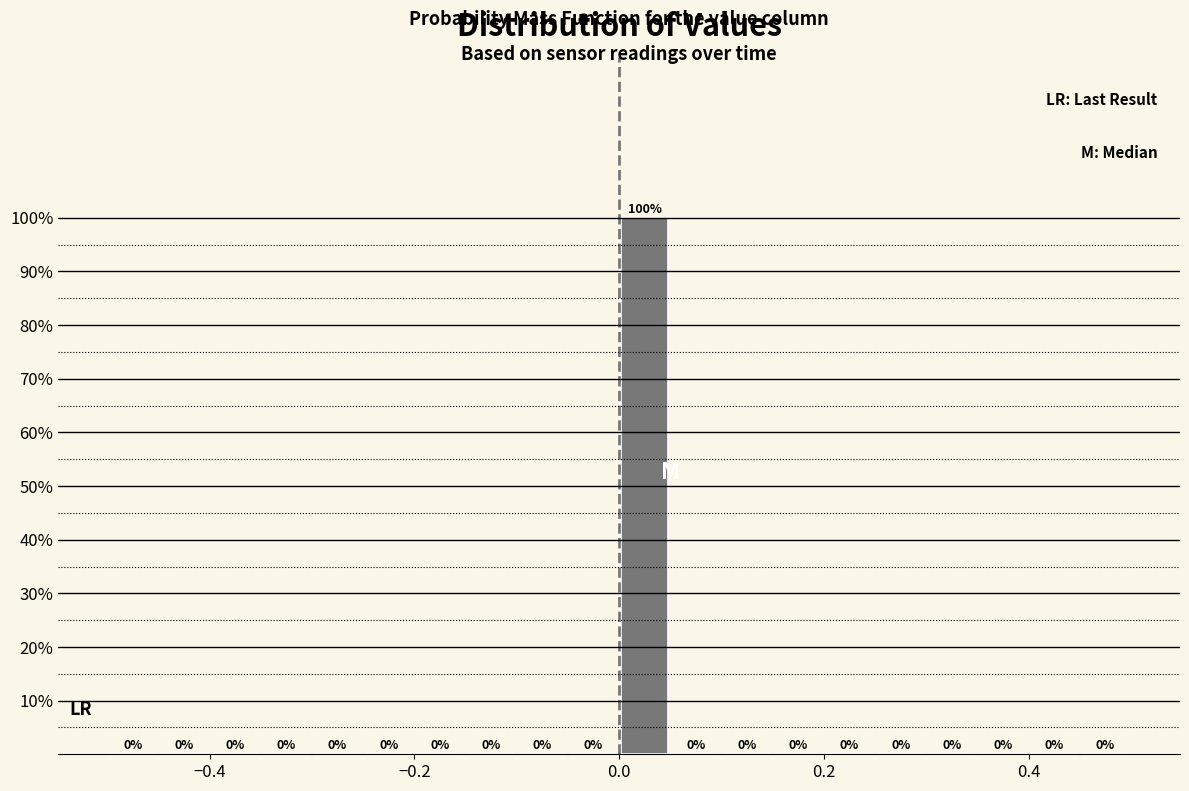

Read against the x-axis, roughly where is the centre of the tallest bar?

0.02